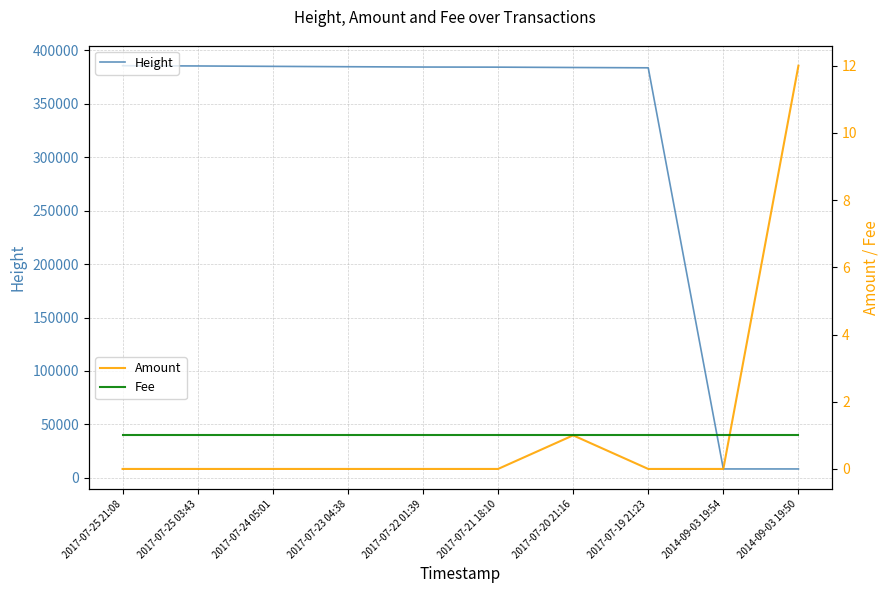

True or false: Height and Amount intersect in this chart.

False